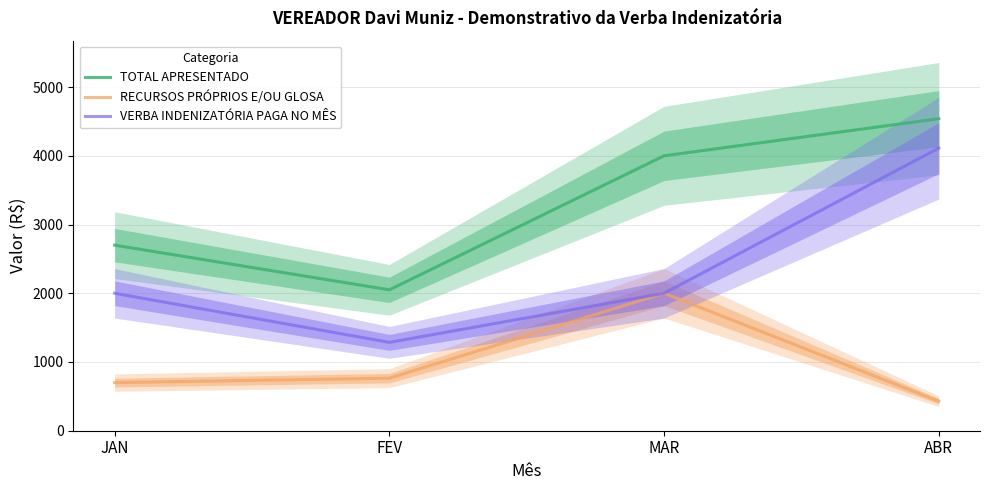

How many categories are shown in the chart?

4